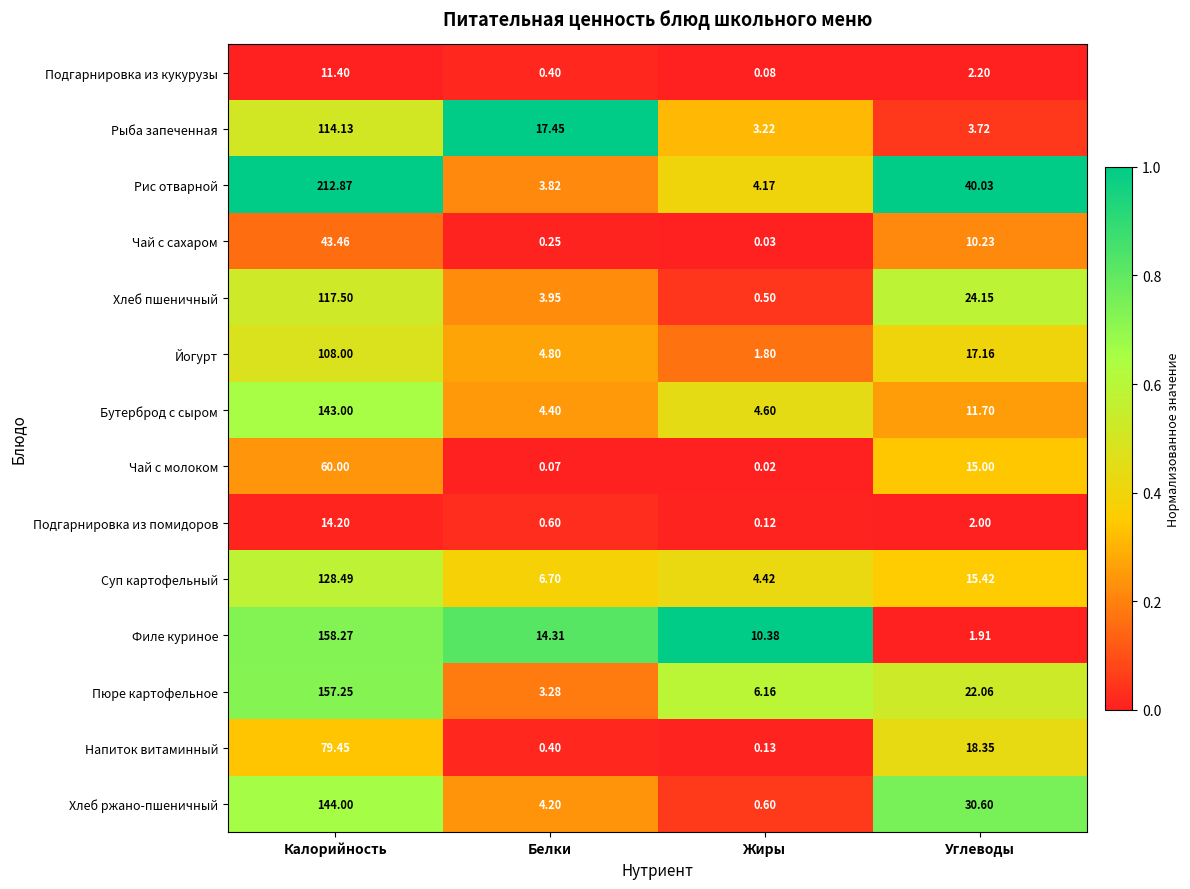

At which category does the chart reach its minimum across all series?

Жиры